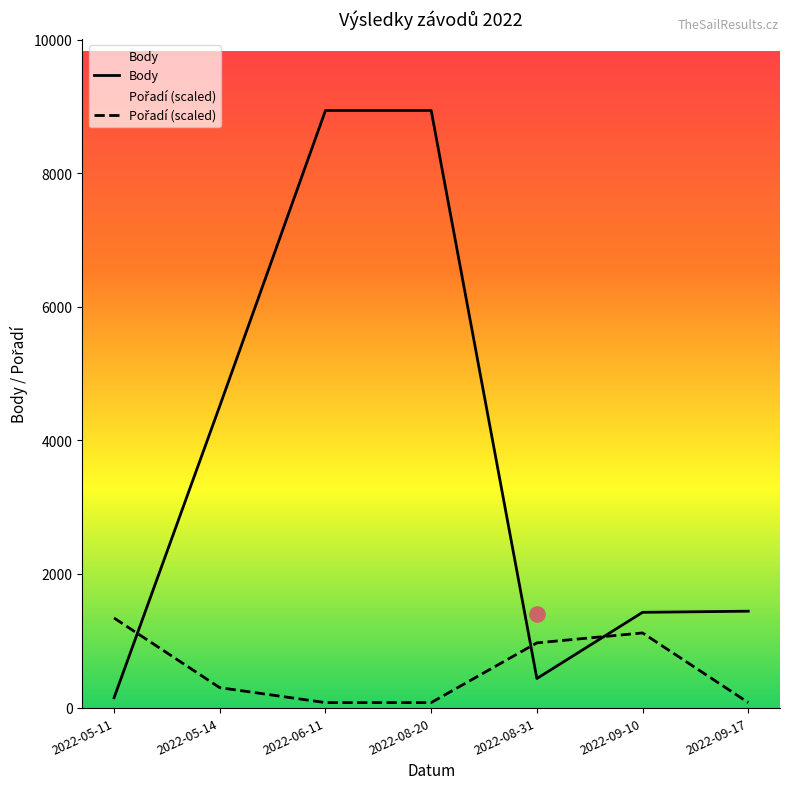

Is the value of Pořadí (scaled) at 2022-09-17 greater than the value of Body at 2022-09-17?

No